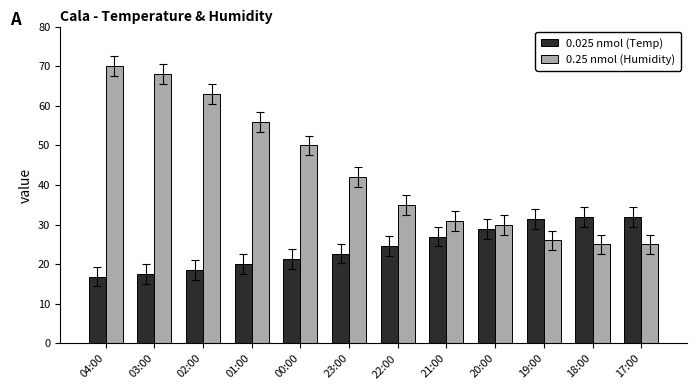

What is the maximum value for 0.025 nmol (Temp)?

32.0